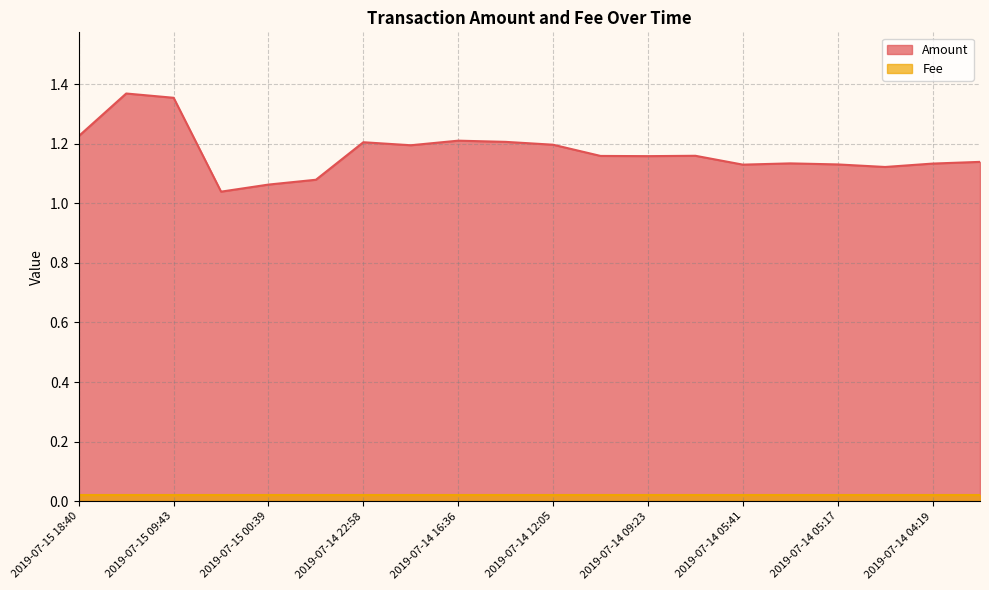

Reading right to left, transcribe all the data shown in this chart.

2019-07-14 04:03=1.1	2019-07-14 04:19=1.1	2019-07-14 05:02=1.1	2019-07-14 05:17=1.1	2019-07-14 05:34=1.1	2019-07-14 05:41=1.1	2019-07-14 08:43=1.2	2019-07-14 09:23=1.2	2019-07-14 09:55=1.2	2019-07-14 12:05=1.2	2019-07-14 15:55=1.2	2019-07-14 16:36=1.2	2019-07-14 18:35=1.2	2019-07-14 22:58=1.2	2019-07-15 00:16=1.1	2019-07-15 00:39=1.1	2019-07-15 01:10=1.0	2019-07-15 09:43=1.4	2019-07-15 14:51=1.4	2019-07-15 18:40=1.2